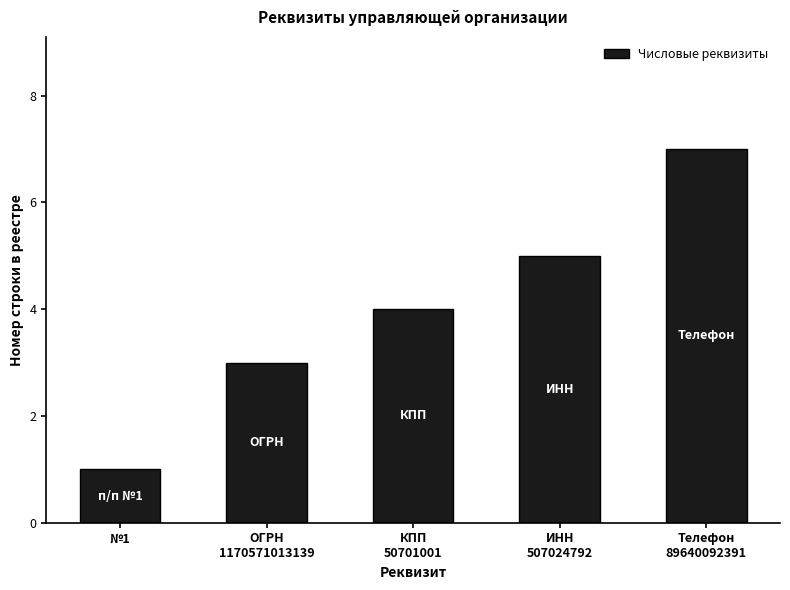

What is the change in value from №1 to Телефон
89640092391?

+6